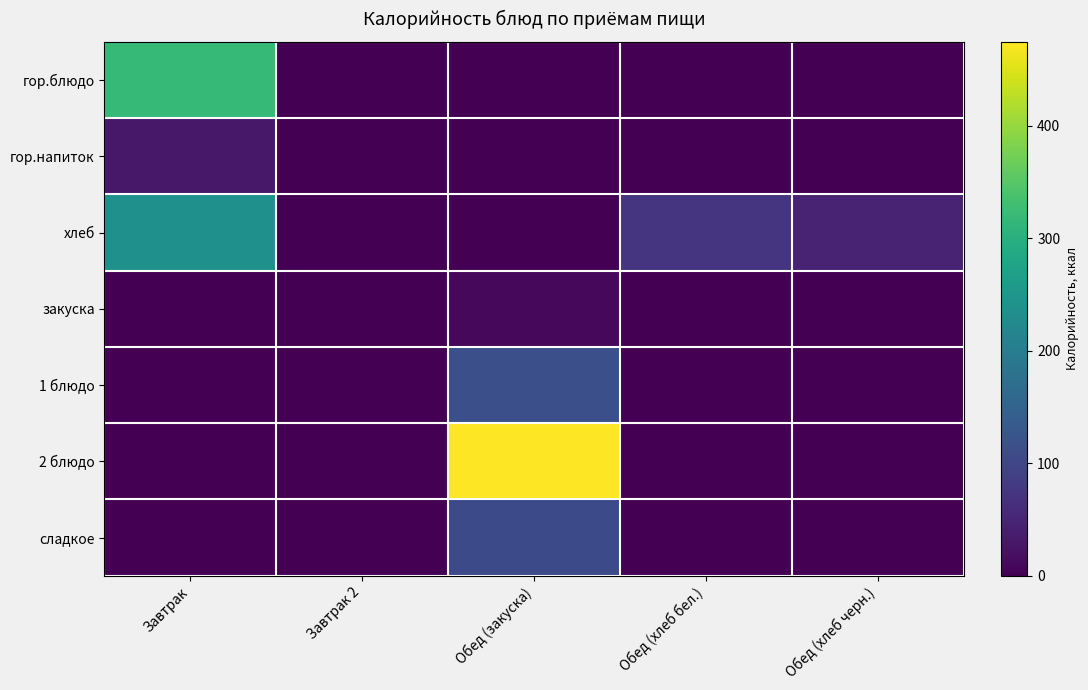

Which series has the largest range (max minus min)?

2 блюдо